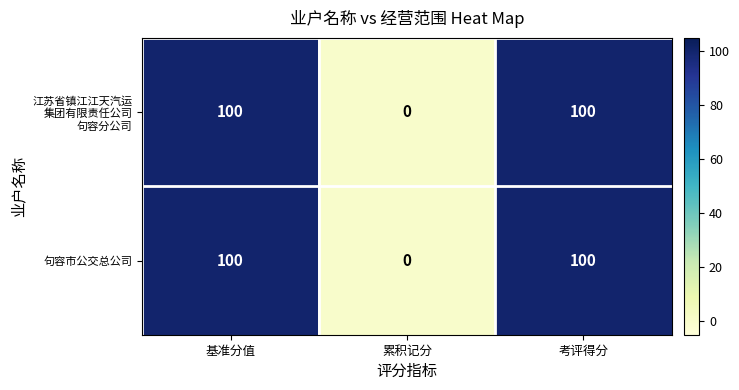

The 句容市公交总公司 series shows 0 at 累积记分. True or false?

True